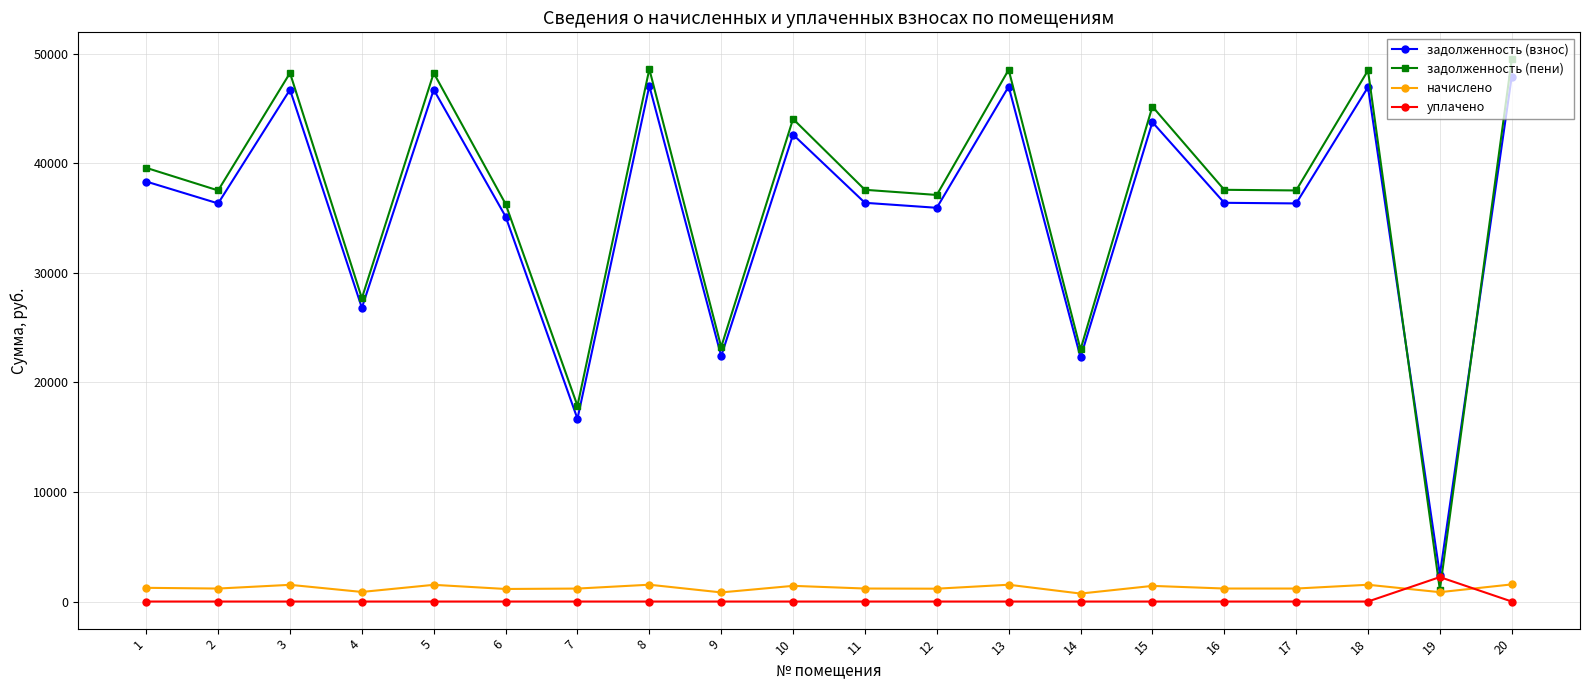

What is the average value of the начислено series?

1242.2